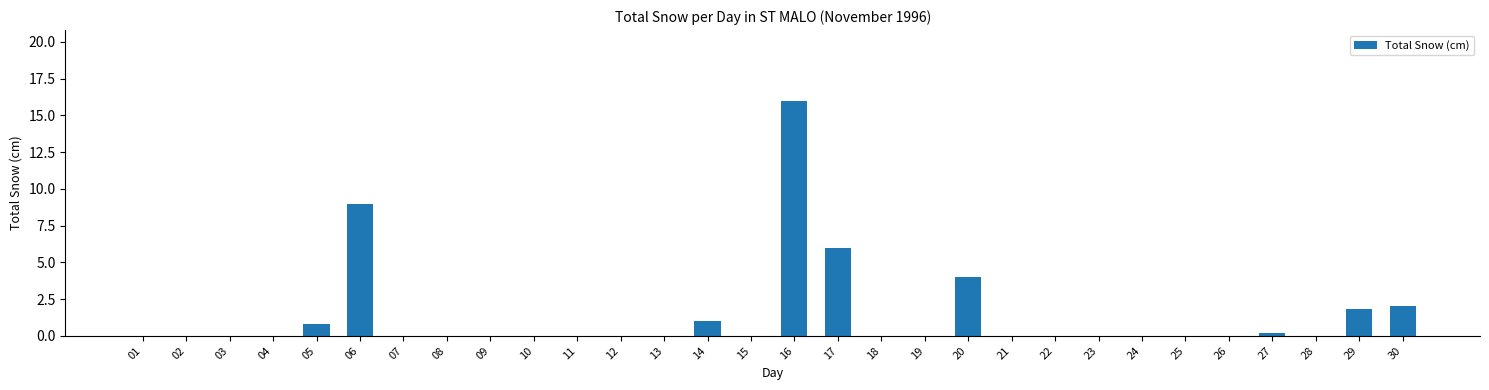

How many data points does each series have?

30